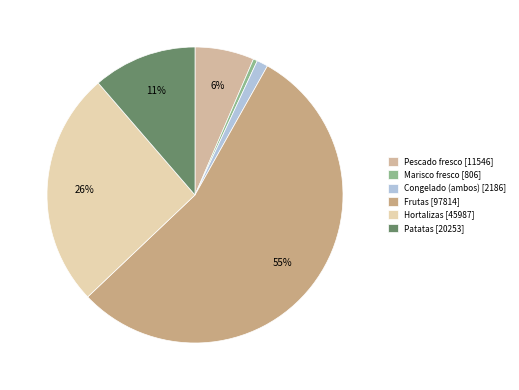

True or false: Pescado fresco accounts for 13% of the total.

False